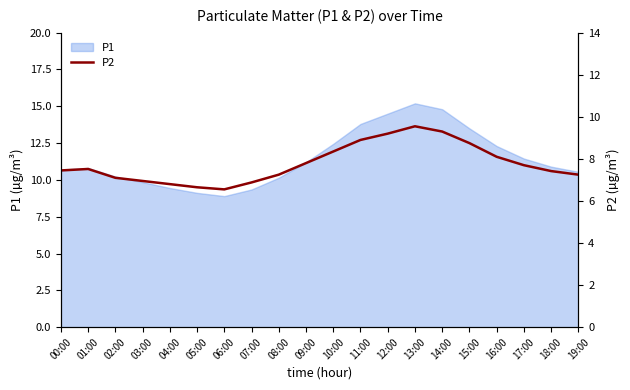

What is the value of the 7th point from the left?

6.5